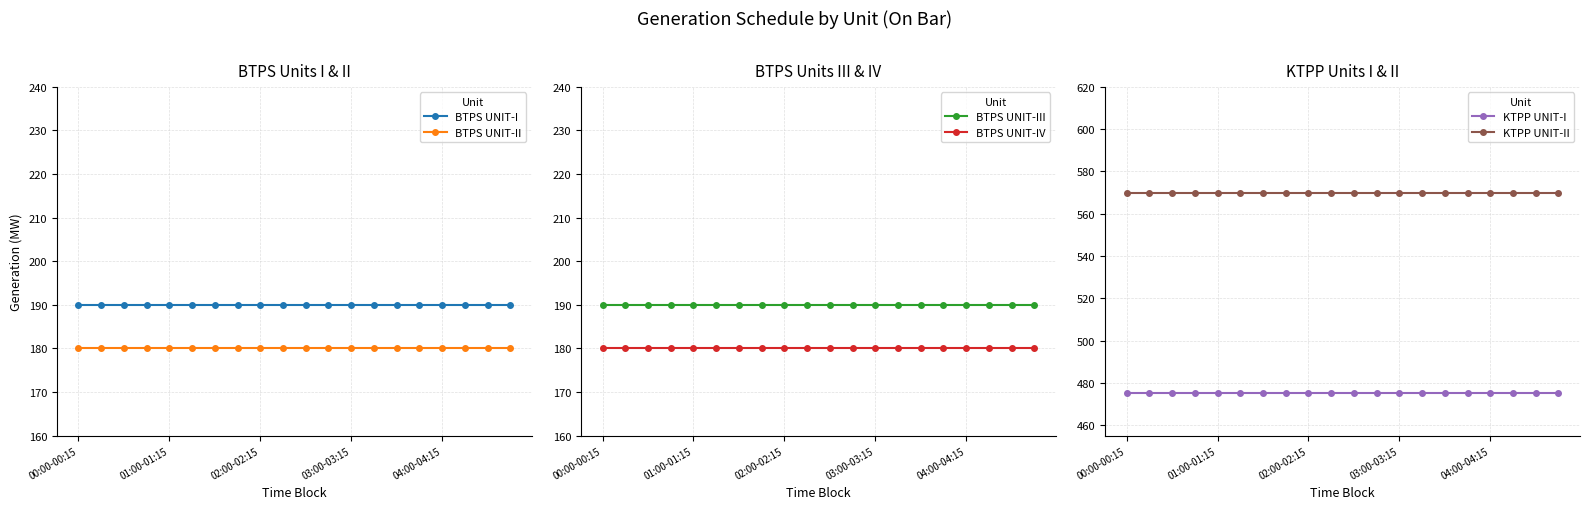

Which series has the largest range (max minus min)?

BTPS UNIT-I